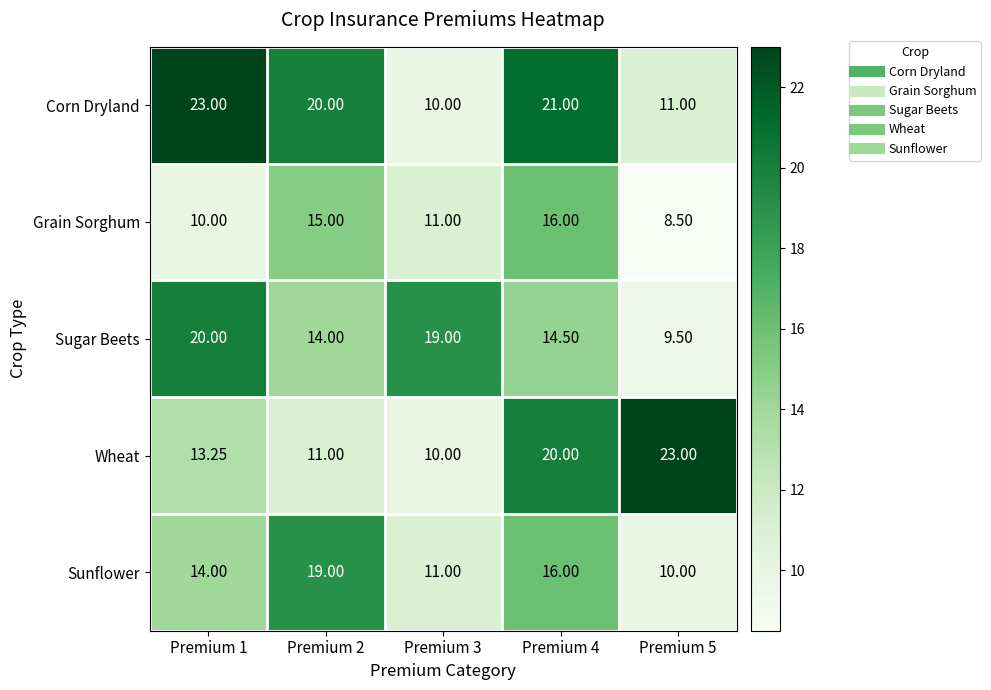

At Premium 2, list the series in order from largest to smallest.

Corn Dryland, Sunflower, Grain Sorghum, Sugar Beets, Wheat